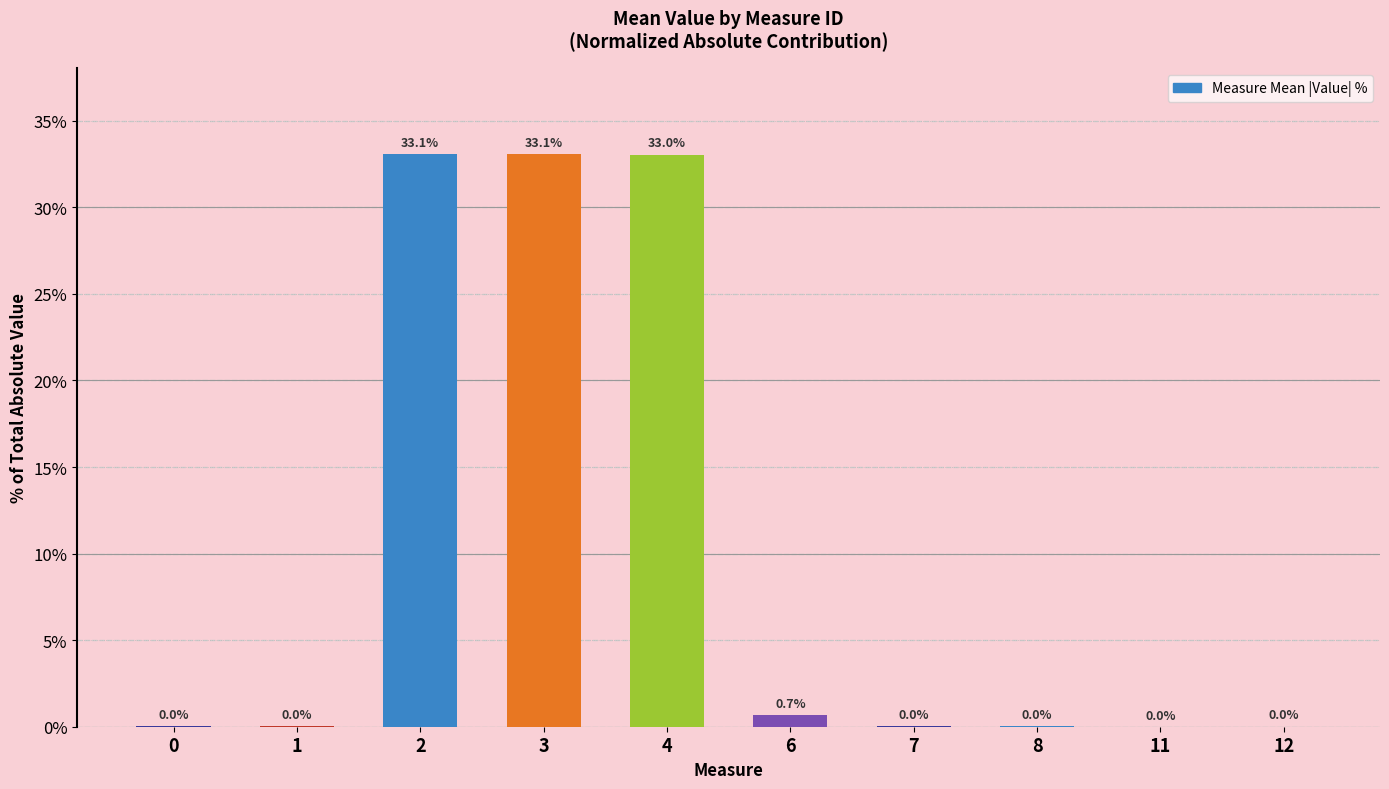

At which label is the value closest to 16?

6